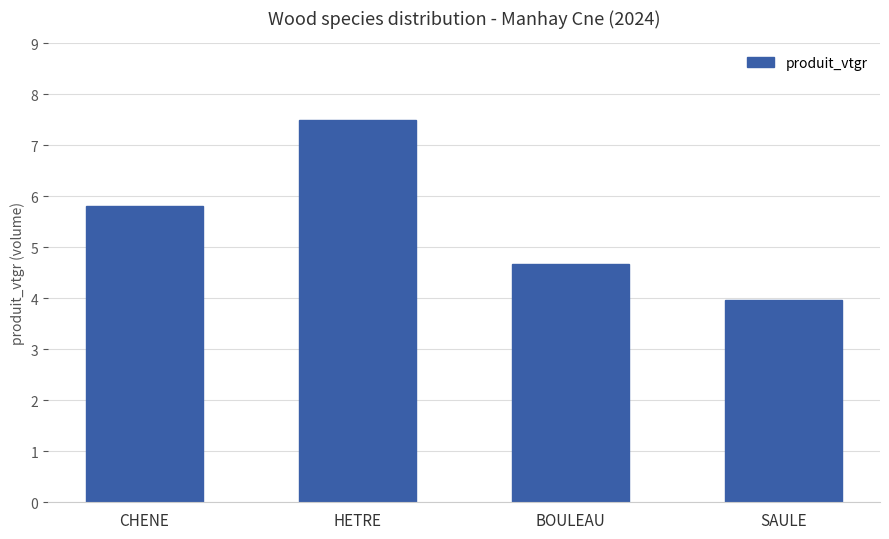

What is the label of the 3rd bar from the left?

BOULEAU